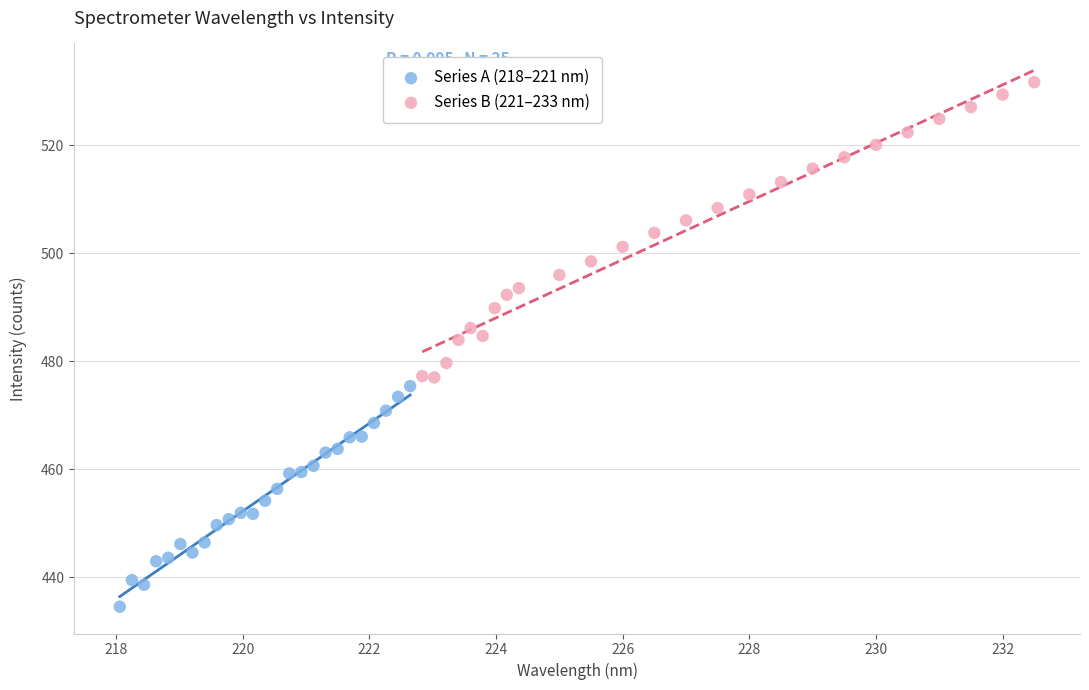

Which series reaches the minimum Y coordinate?

Series A (218–221 nm)